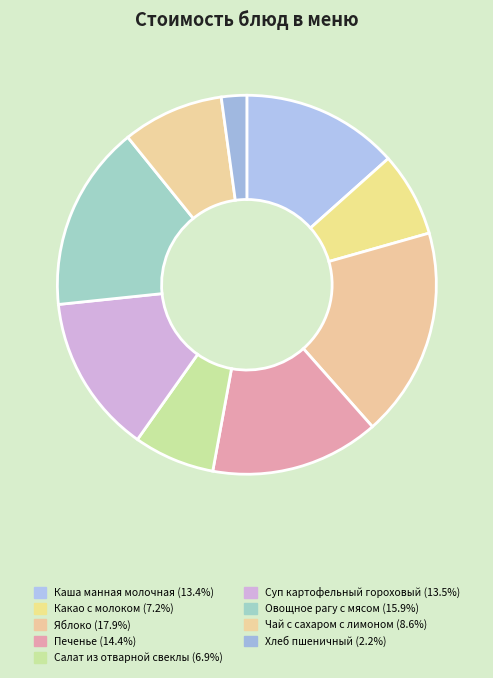

What percentage do Овощное рагу с мясом and Хлеб пшеничный together represent?

18.0%